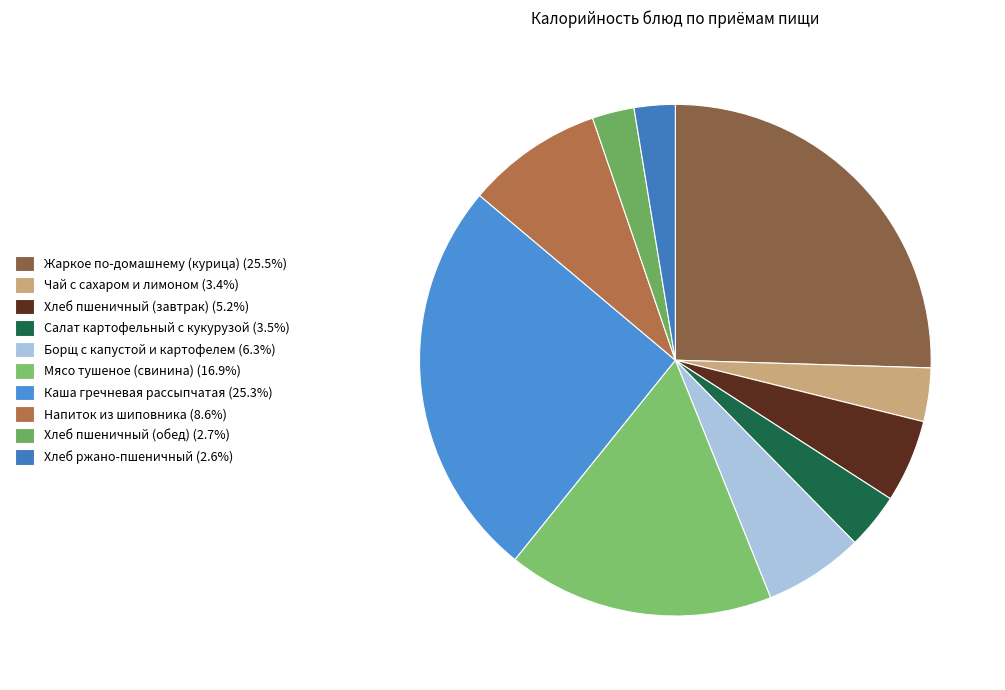

How many slices are in this pie chart?

10